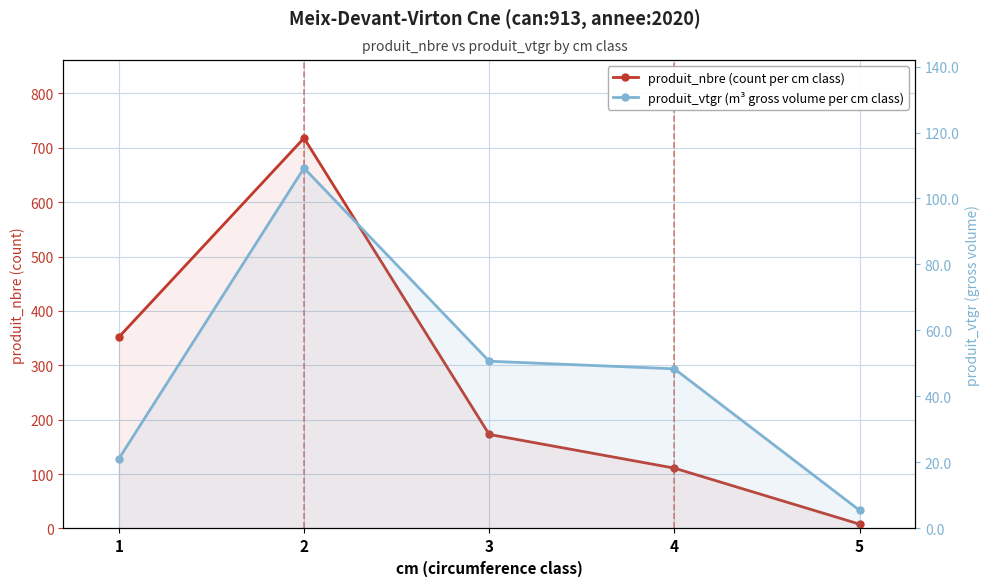

Reading left to right, what are all the values shown in this chart?

produit_nbre (count per cm class): 352.0	718.0	173.0	111.0	8.0
produit_vtgr (m³ gross volume per cm class): 21.1	109.2	50.7	48.4	5.5